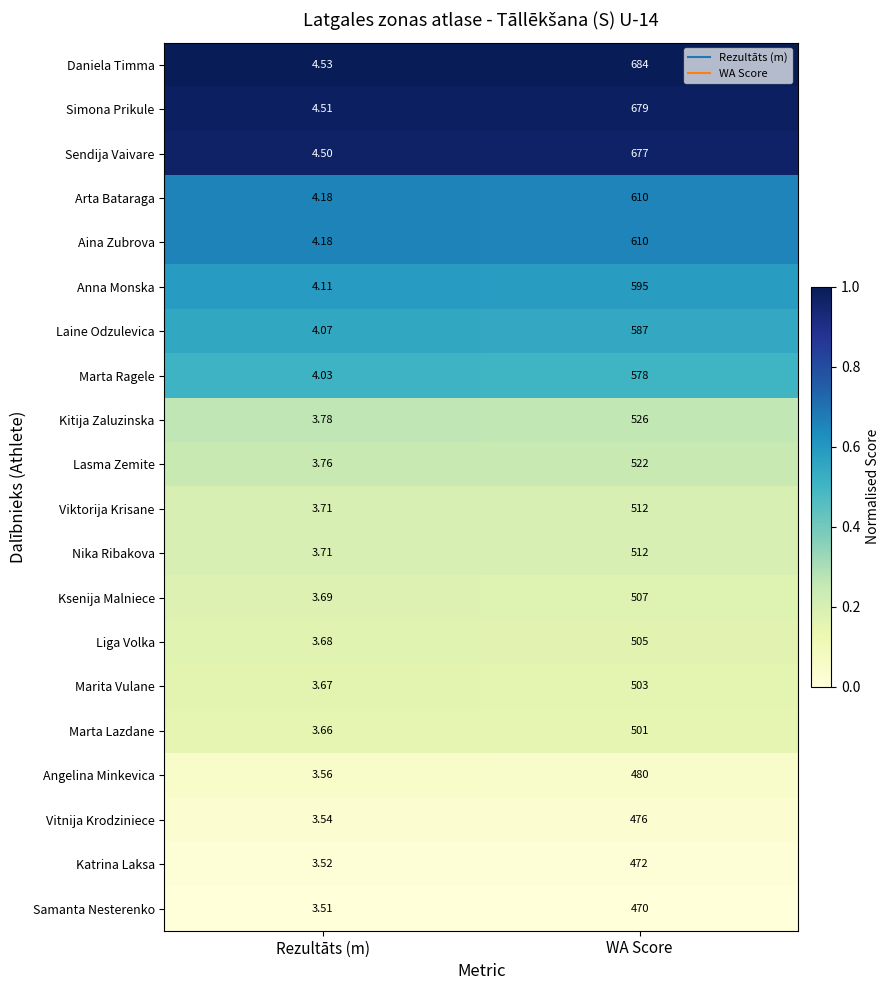

Count the number of data series in this chart.

20